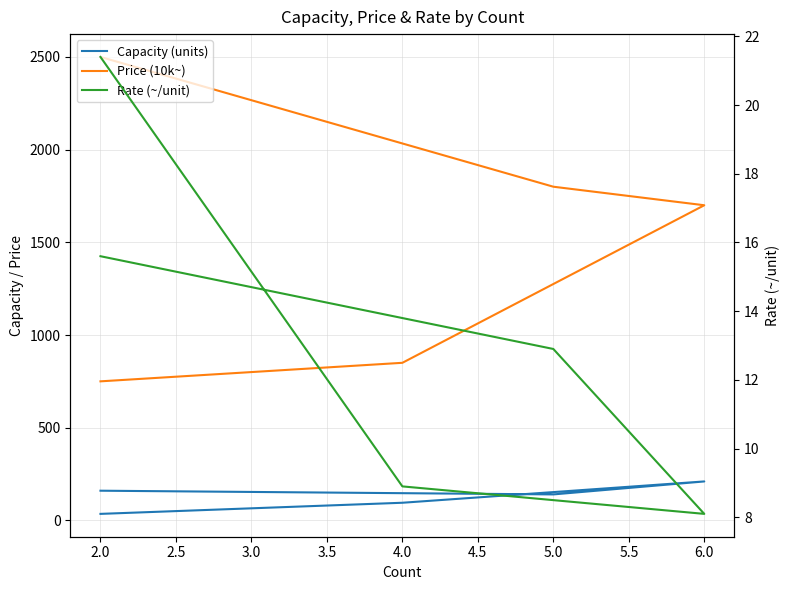

What are all the series names shown in the legend?

Capacity (units), Price (10k~), Rate (~/unit)